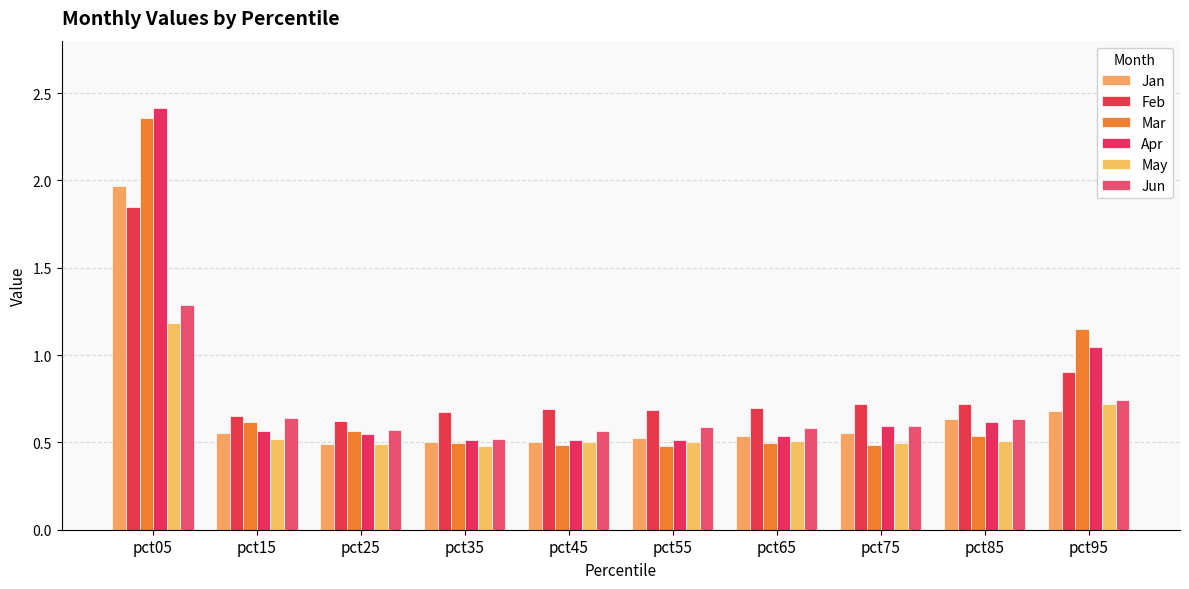

At pct95, list the series in order from smallest to largest.

Jan, May, Jun, Feb, Apr, Mar